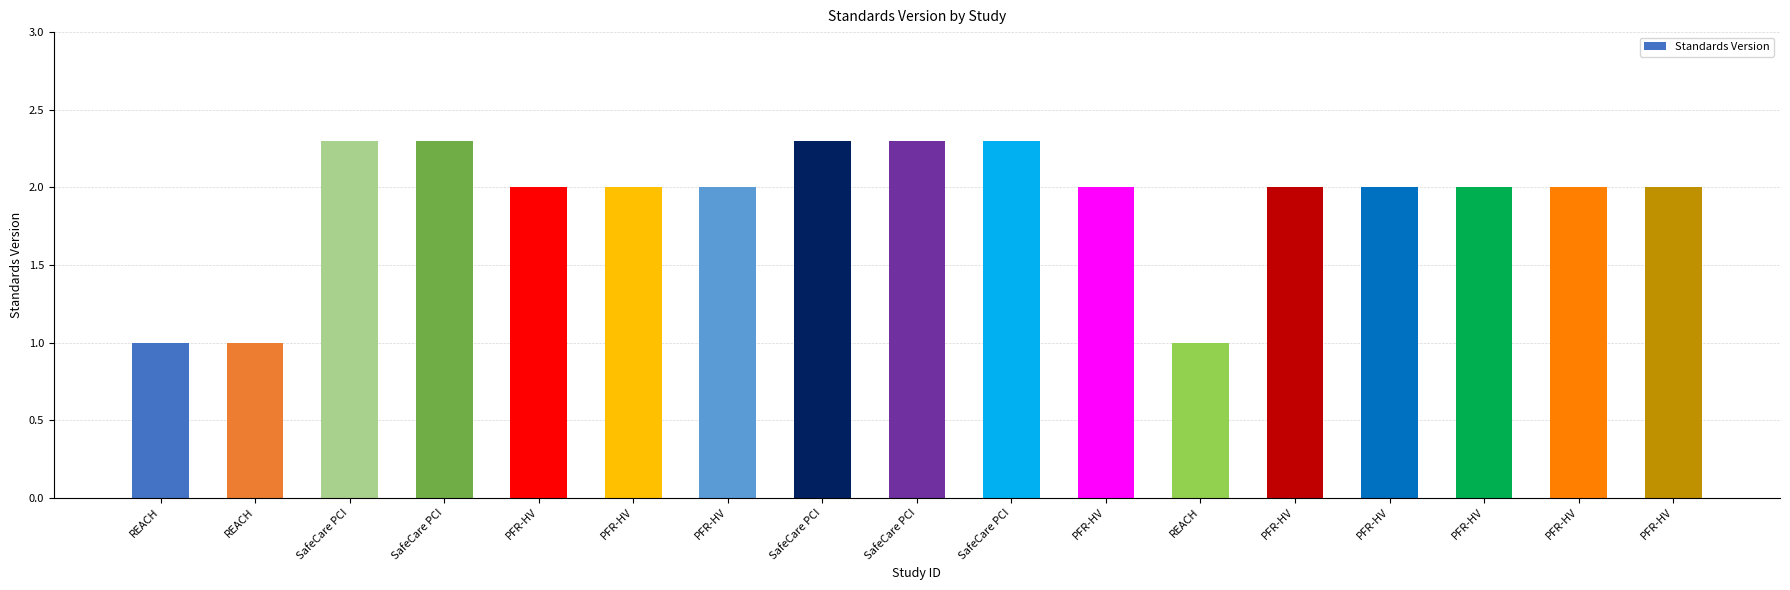

Reading right to left, transcribe all the data shown in this chart.

PFR-HV=2.0	PFR-HV=2.0	PFR-HV=2.0	PFR-HV=2.0	PFR-HV=2.0	REACH=1.0	PFR-HV=2.0	SafeCare PCI=2.3	SafeCare PCI=2.3	SafeCare PCI=2.3	PFR-HV=2.0	PFR-HV=2.0	PFR-HV=2.0	SafeCare PCI=2.3	SafeCare PCI=2.3	REACH=1.0	REACH=1.0